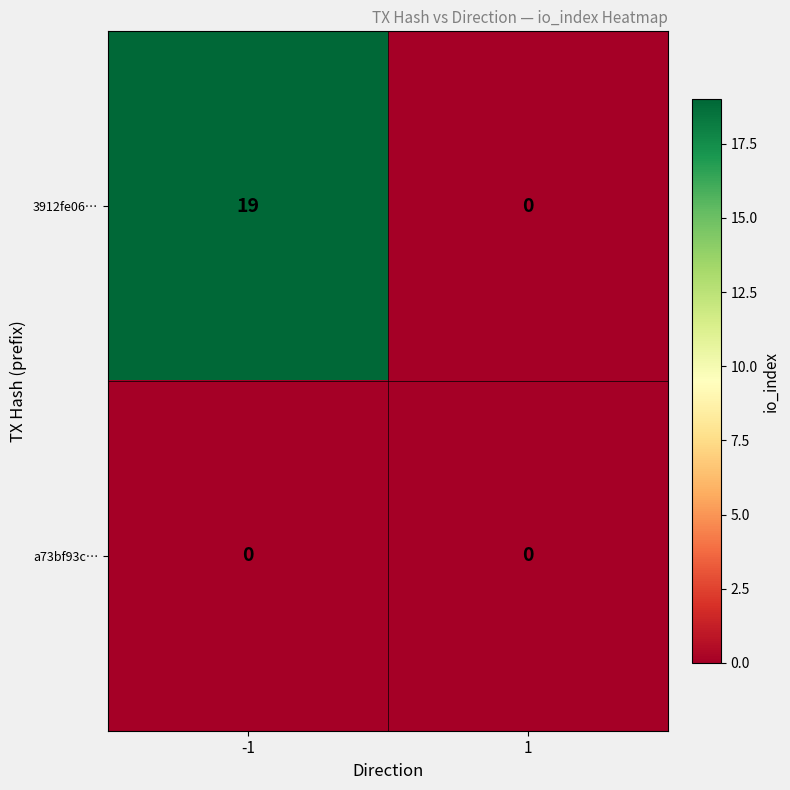

Which series has the widest spread of values?

3912fe06…